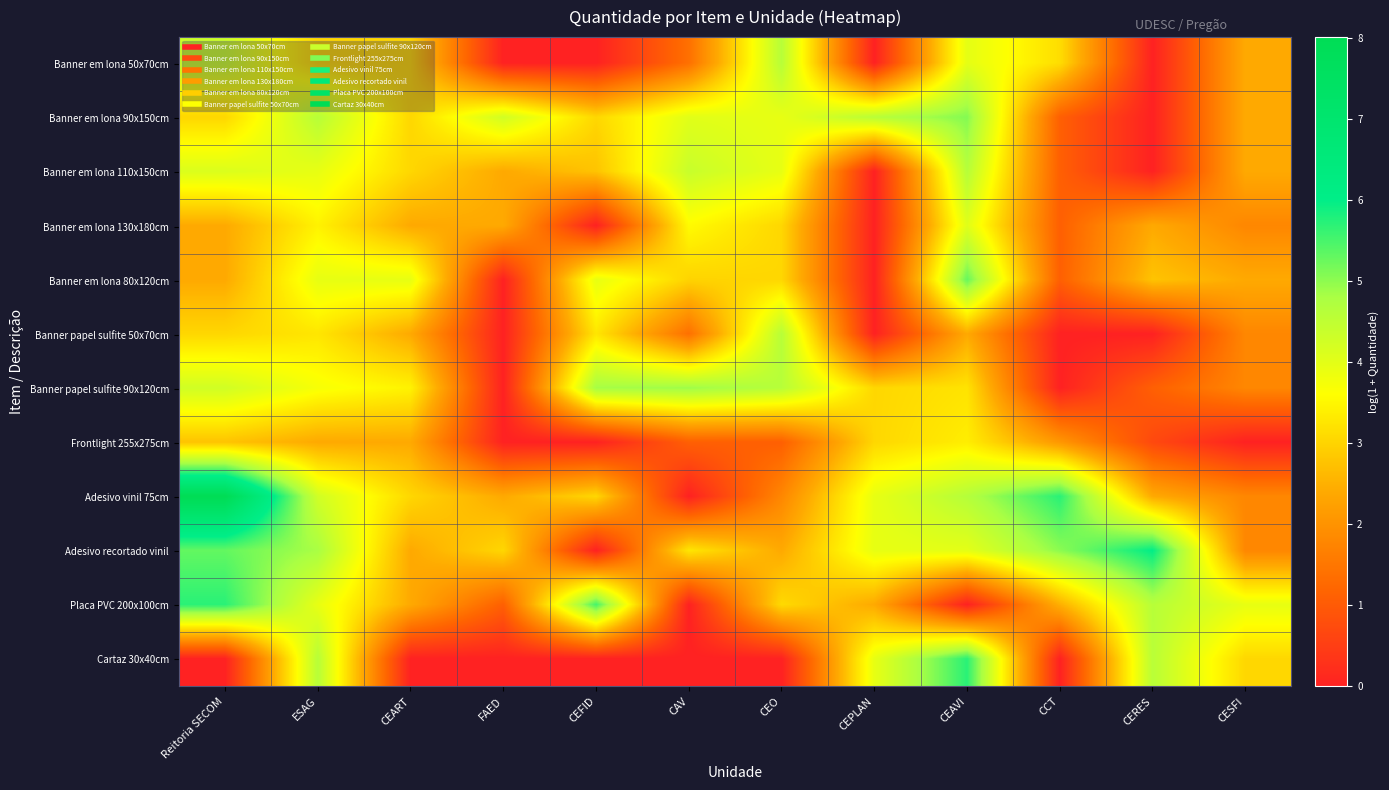

Reading left to right, extract all data points from this chart.

Banner em lona 50x70cm: Reitoria SECOM=4.3	ESAG=3.0	CEART=3.0	FAED=0.0	CEFID=0.0	CAV=1.4	CEO=4.6	CEPLAN=0.0	CEAVI=4.0	CCT=3.1	CERES=0.0	CESFI=2.4
Banner em lona 90x150cm: Reitoria SECOM=3.0	ESAG=4.6	CEART=3.0	FAED=4.3	CEFID=3.0	CAV=4.0	CEO=3.9	CEPLAN=4.6	CEAVI=5.1	CCT=1.1	CERES=0.0	CESFI=2.4
Banner em lona 110x150cm: Reitoria SECOM=4.1	ESAG=3.9	CEART=3.0	FAED=2.4	CEFID=2.8	CAV=4.4	CEO=3.9	CEPLAN=0.0	CEAVI=4.6	CCT=1.1	CERES=0.0	CESFI=2.4
Banner em lona 130x180cm: Reitoria SECOM=2.4	ESAG=3.4	CEART=2.4	FAED=2.4	CEFID=0.0	CAV=3.6	CEO=3.0	CEPLAN=0.0	CEAVI=4.0	CCT=1.1	CERES=2.4	CESFI=1.8
Banner em lona 80x120cm: Reitoria SECOM=2.4	ESAG=3.9	CEART=3.9	FAED=0.0	CEFID=3.9	CAV=3.0	CEO=3.0	CEPLAN=0.0	CEAVI=5.3	CCT=1.1	CERES=2.8	CESFI=2.4
Banner papel sulfite 50x70cm: Reitoria SECOM=3.0	ESAG=3.3	CEART=2.4	FAED=0.0	CEFID=3.3	CAV=1.4	CEO=4.6	CEPLAN=0.0	CEAVI=2.4	CCT=0.0	CERES=0.0	CESFI=1.8
Banner papel sulfite 90x120cm: Reitoria SECOM=4.3	ESAG=3.7	CEART=3.4	FAED=0.0	CEFID=4.8	CAV=4.9	CEO=4.6	CEPLAN=3.0	CEAVI=3.2	CCT=0.0	CERES=1.1	CESFI=1.8
Frontlight 255x275cm: Reitoria SECOM=2.8	ESAG=2.4	CEART=2.4	FAED=0.0	CEFID=0.0	CAV=1.1	CEO=1.1	CEPLAN=3.0	CEAVI=3.4	CCT=2.1	CERES=0.7	CESFI=0.0
Adesivo vinil 75cm: Reitoria SECOM=8.0	ESAG=4.3	CEART=3.0	FAED=2.4	CEFID=3.0	CAV=0.0	CEO=1.8	CEPLAN=3.9	CEAVI=4.6	CCT=5.7	CERES=2.4	CESFI=1.8
Adesivo recortado vinil: Reitoria SECOM=5.3	ESAG=4.8	CEART=2.4	FAED=3.0	CEFID=0.0	CAV=3.3	CEO=2.4	CEPLAN=3.9	CEAVI=4.0	CCT=5.0	CERES=6.0	CESFI=1.8
Placa PVC 200x100cm: Reitoria SECOM=5.7	ESAG=3.9	CEART=2.4	FAED=1.1	CEFID=5.5	CAV=0.0	CEO=3.1	CEPLAN=2.4	CEAVI=0.0	CCT=2.5	CERES=4.6	CESFI=3.9
Cartaz 30x40cm: Reitoria SECOM=0.0	ESAG=4.6	CEART=0.0	FAED=0.0	CEFID=0.0	CAV=0.0	CEO=0.0	CEPLAN=3.9	CEAVI=5.7	CCT=0.0	CERES=4.6	CESFI=3.0